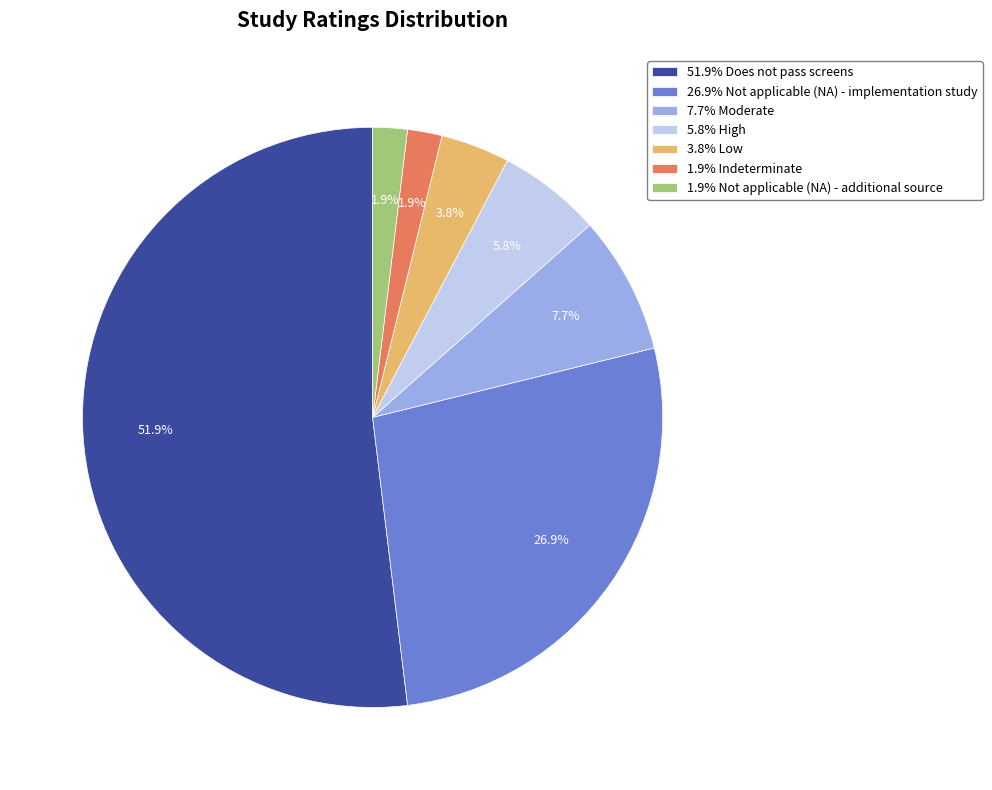

Which has a higher value, 5.8% High or 3.8% Low?

5.8% High